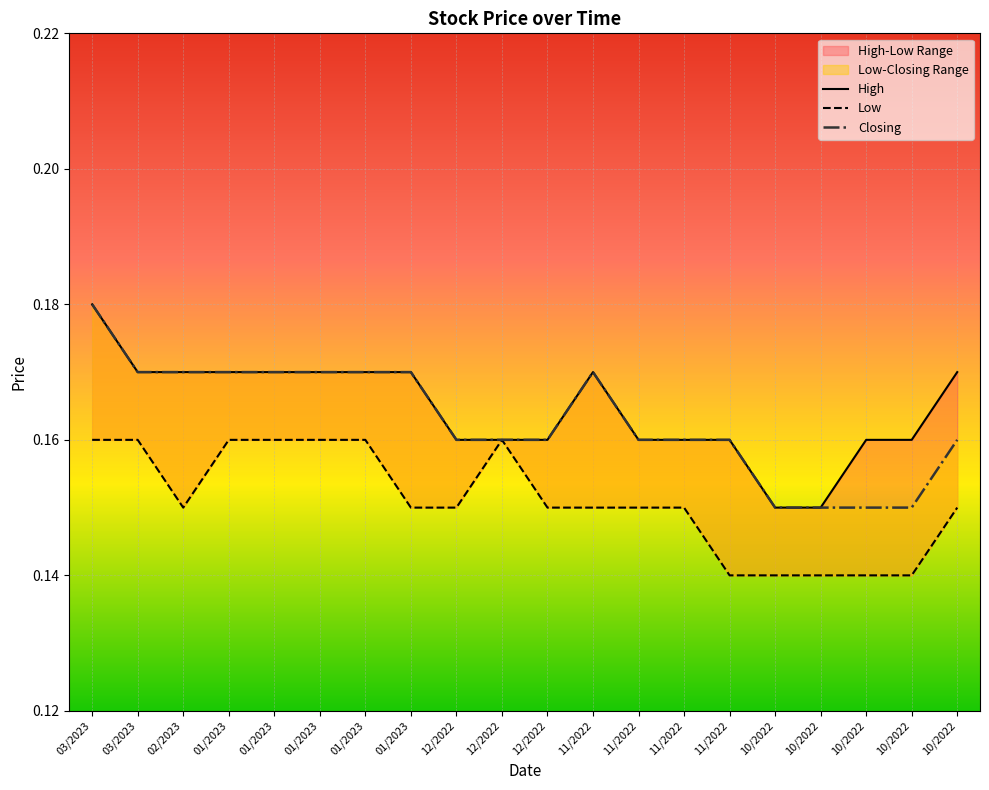

What is the label of the 20th point from the left?

10/2022